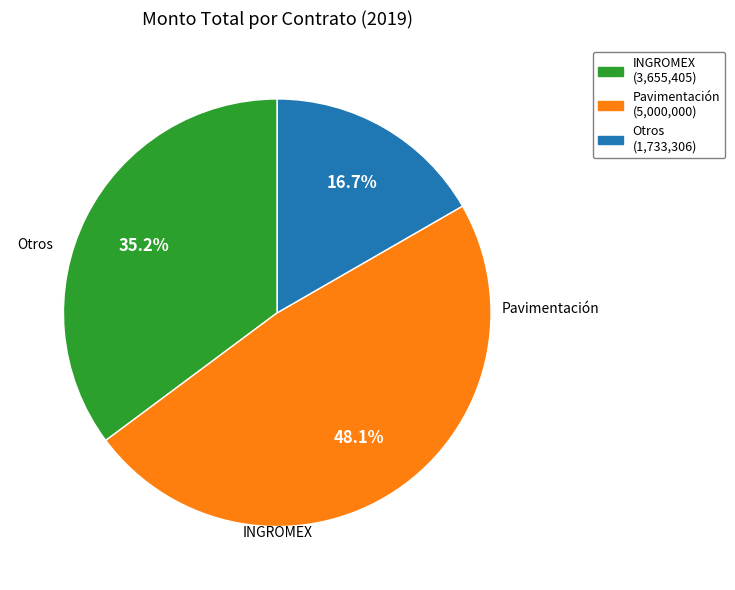

Is there any slice that represents more than half of the pie?

No